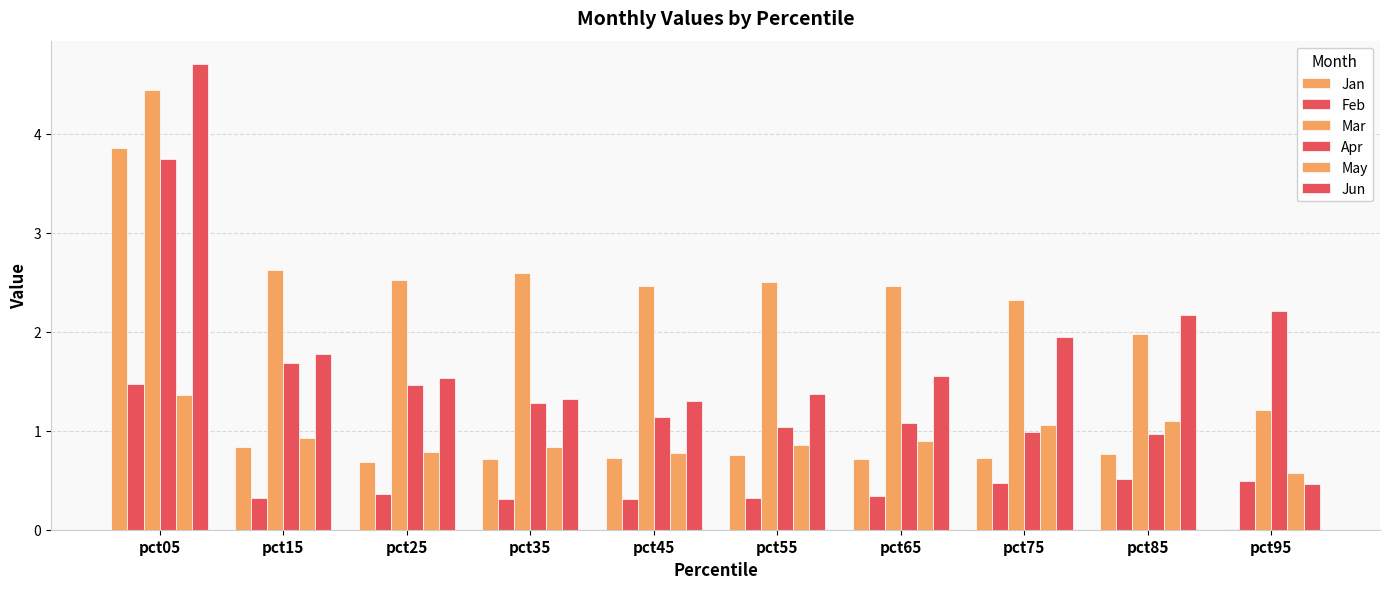

How many categories are shown in the chart?

10